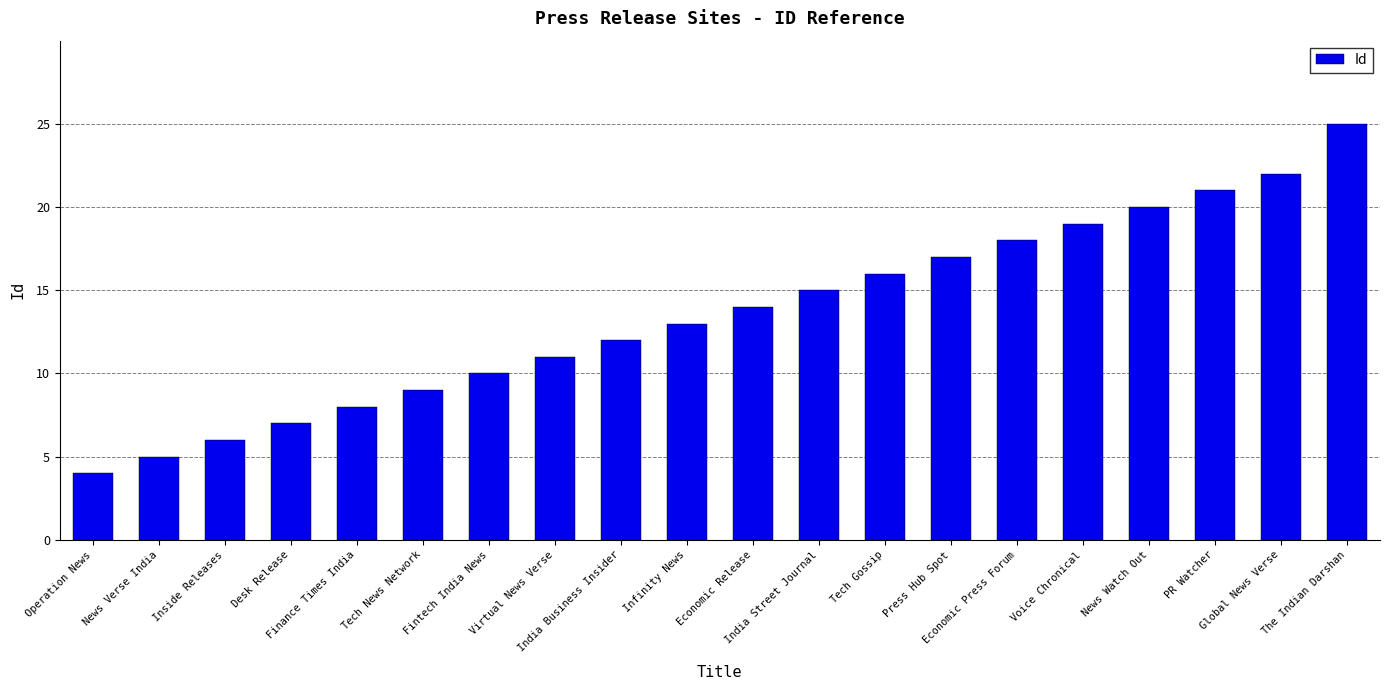

What is the value of the 18th bar from the left?

21